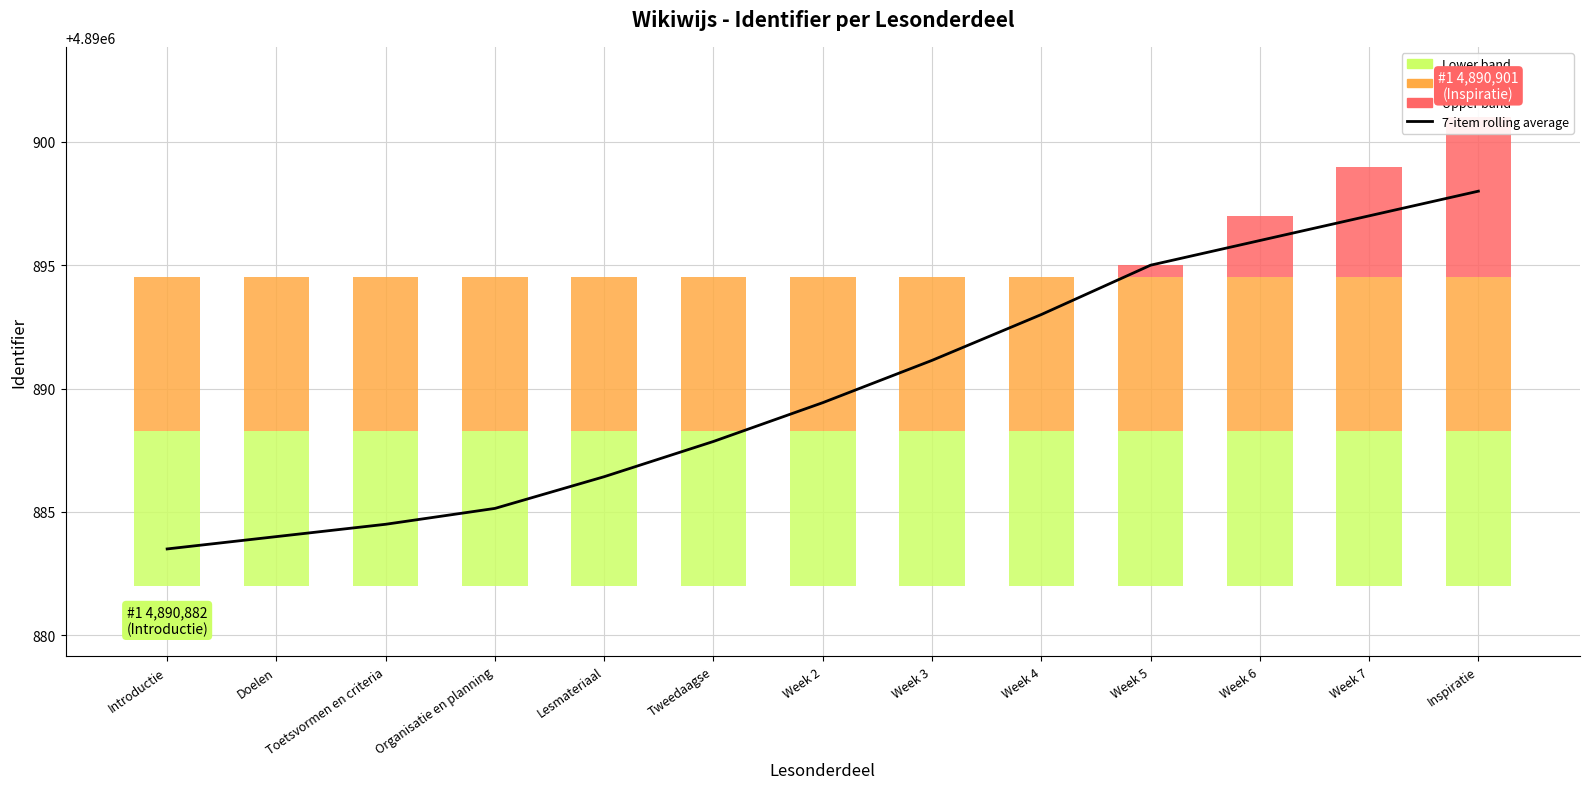

At which category is the sum across all series the highest?

Inspiratie